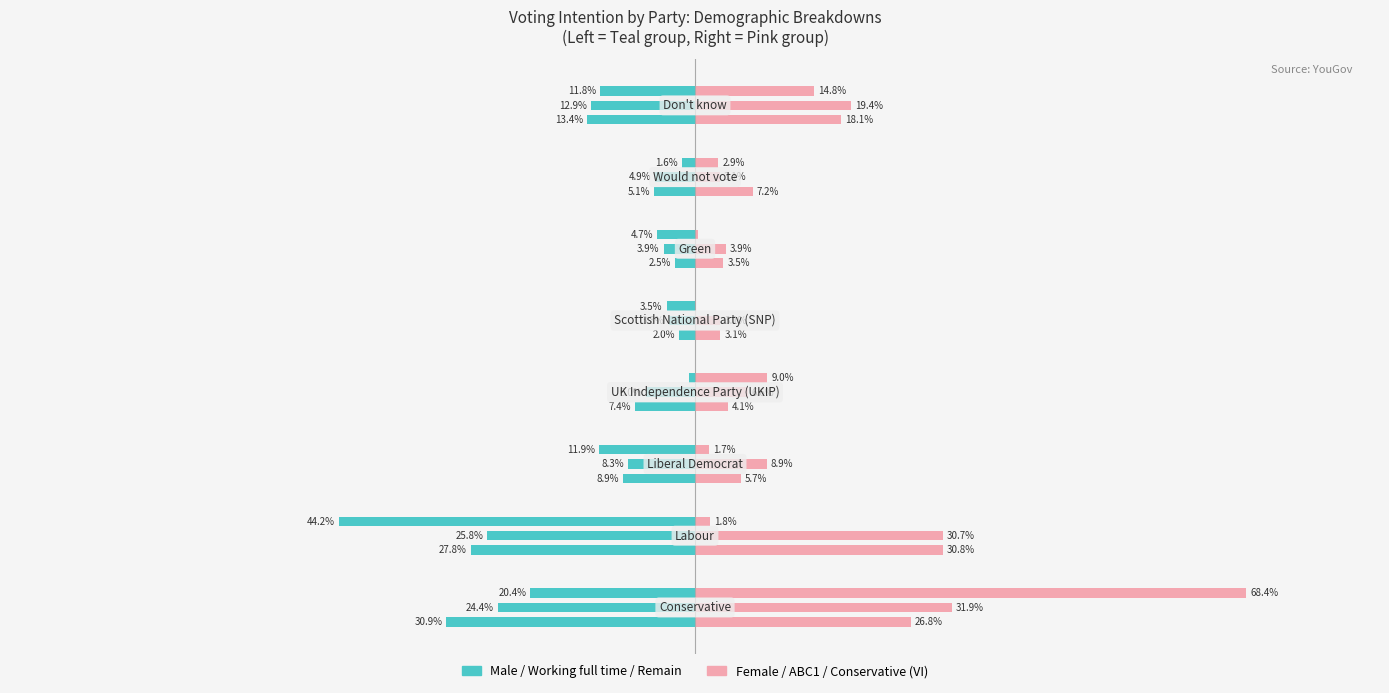

Which series has the largest total across all categories?

ABC1